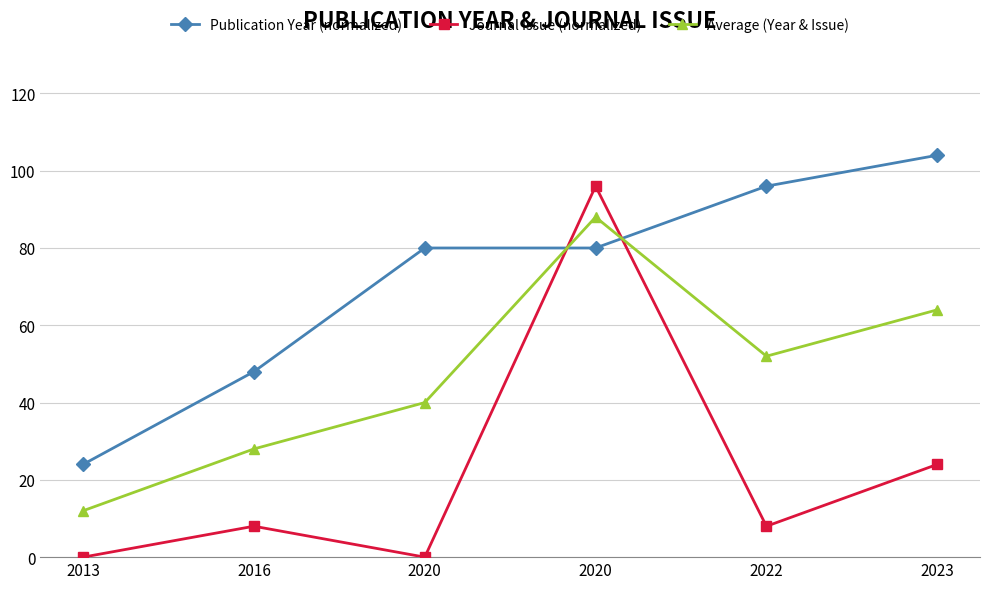

What is the maximum value for Publication Year (normalized)?

104